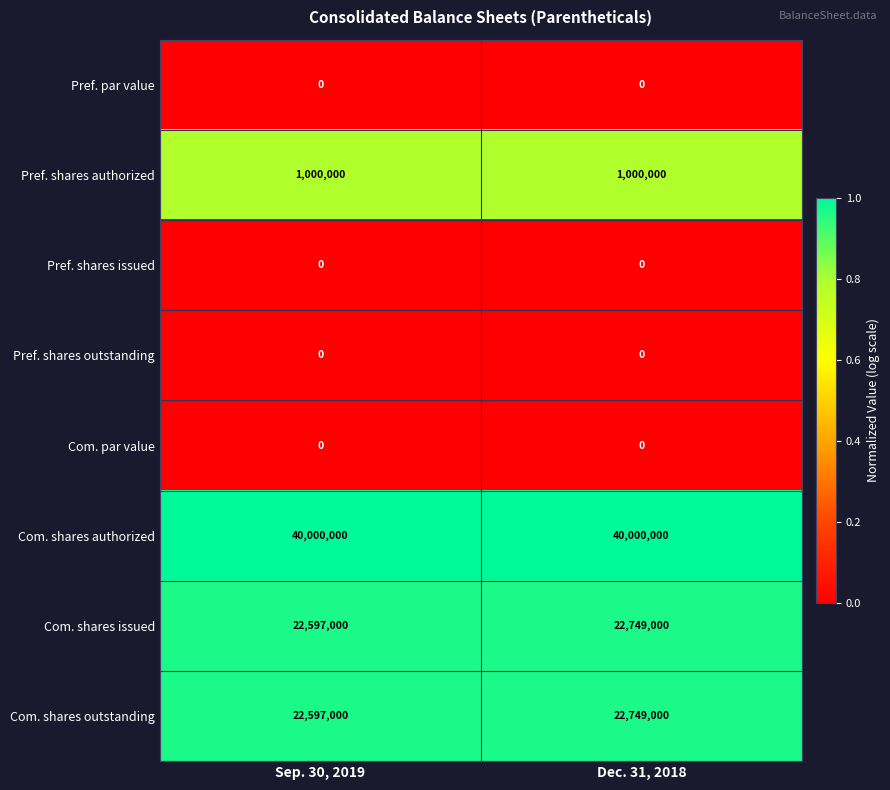

Reading left to right, transcribe all the data shown in this chart.

Pref. par value: Sep. 30, 2019=0	Dec. 31, 2018=0
Pref. shares authorized: Sep. 30, 2019=1000000	Dec. 31, 2018=1000000
Pref. shares issued: Sep. 30, 2019=0	Dec. 31, 2018=0
Pref. shares outstanding: Sep. 30, 2019=0	Dec. 31, 2018=0
Com. par value: Sep. 30, 2019=0	Dec. 31, 2018=0
Com. shares authorized: Sep. 30, 2019=40000000	Dec. 31, 2018=40000000
Com. shares issued: Sep. 30, 2019=22597000	Dec. 31, 2018=22749000
Com. shares outstanding: Sep. 30, 2019=22597000	Dec. 31, 2018=22749000